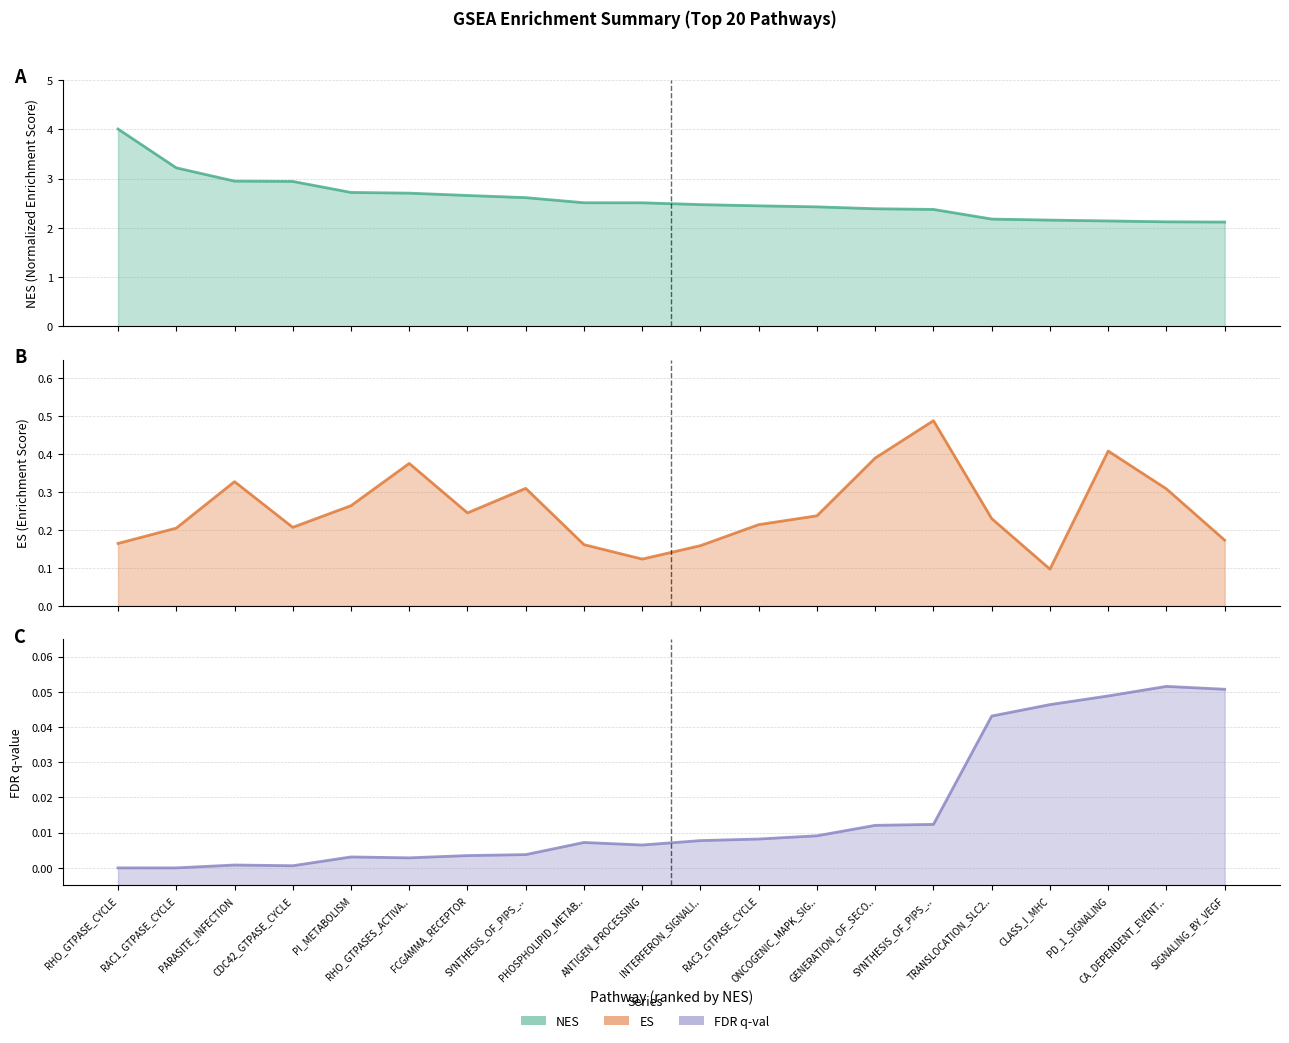

The FDR q-val series shows 0.0 at RHO_GTPASE_CYCLE. True or false?

True